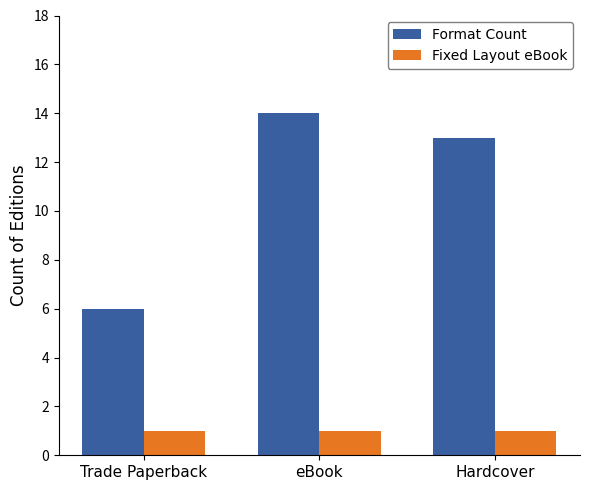

Which series changed the most between Trade Paperback and Hardcover?

Format Count